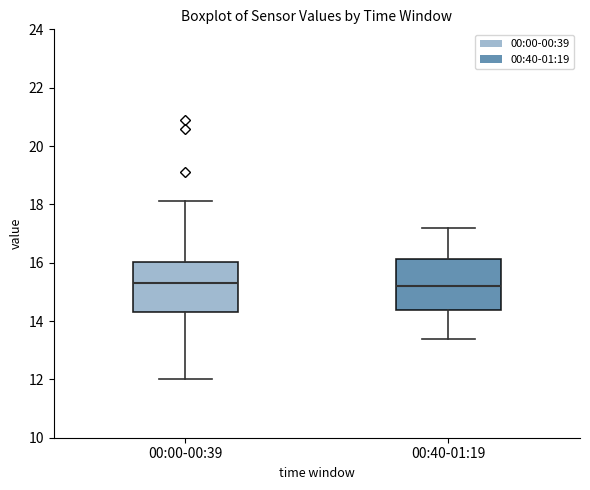

Reading left to right, transcribe this box plot: for each box, give where its median line is, the range the box spans, and where its two whiskers end, as read against the y-axis. The values are not printed on the chart, so give them approximately, as read against the axis.

00:00-00:39: median 15.4, box 14.4 to 16.0, whiskers 12.0 to 18.2
00:40-01:19: median 15.2, box 14.4 to 16.2, whiskers 13.4 to 17.2